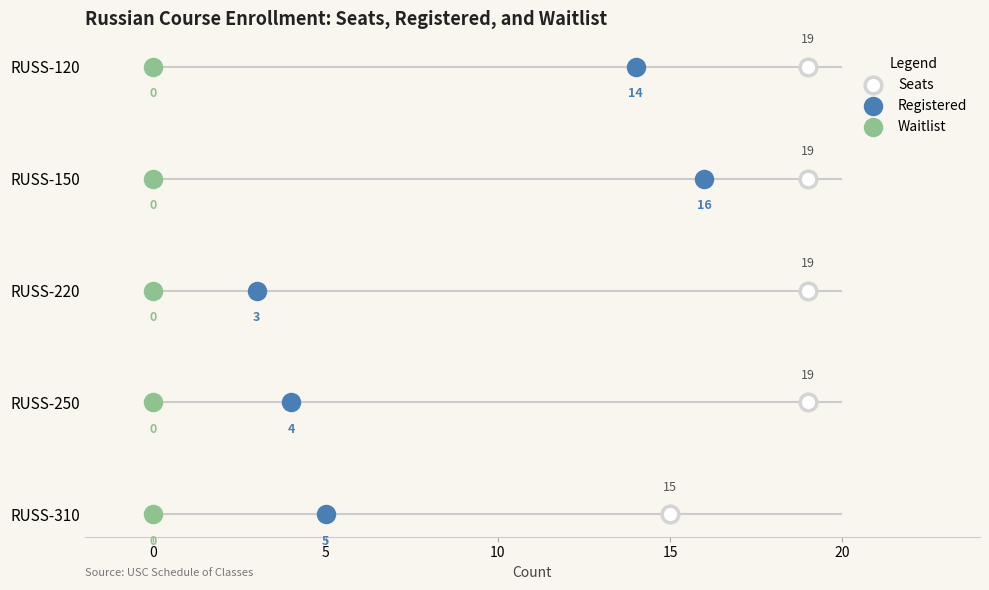

Is the value of Registered at −5 greater than the value of Waitlist at 10?

No